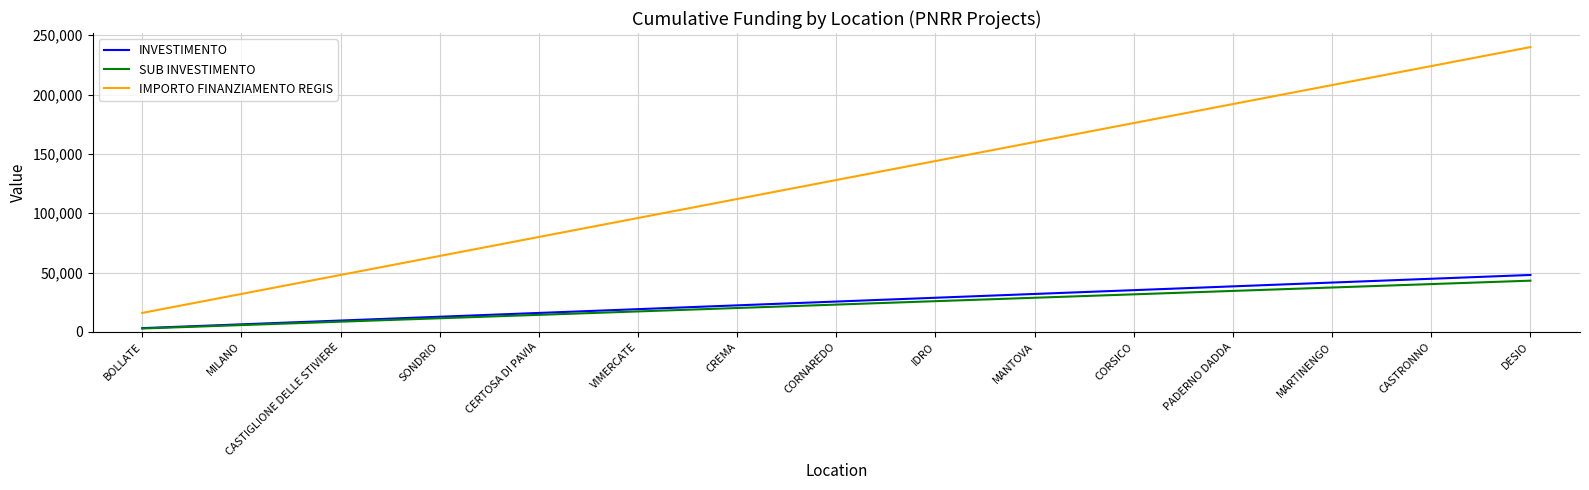

What position from the right is CASTIGLIONE DELLE STIVIERE?

13